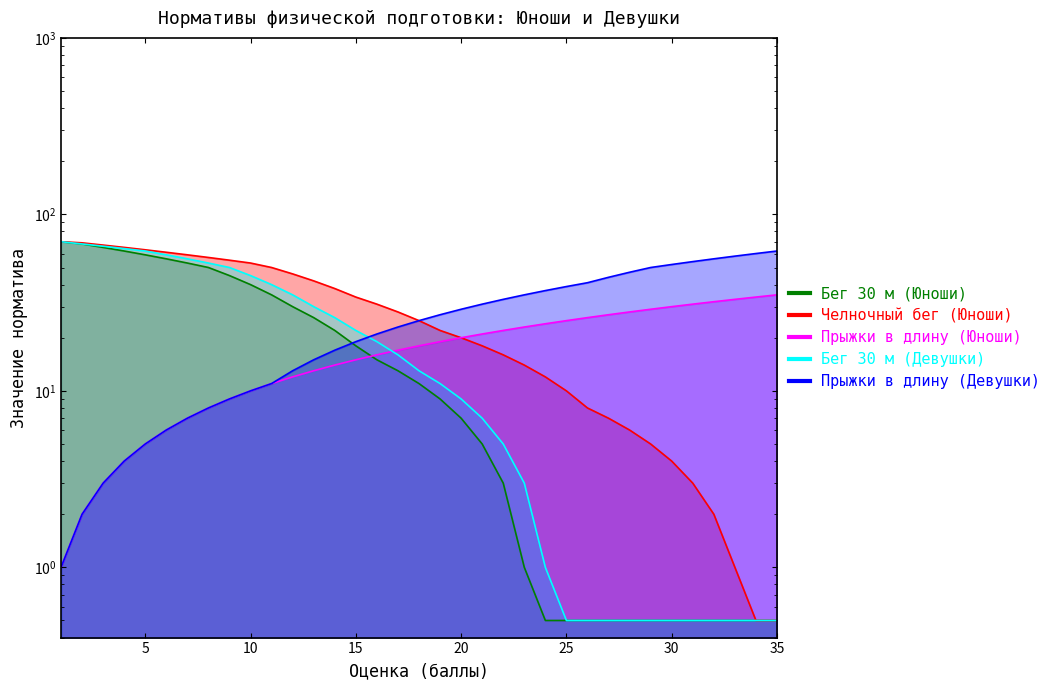

Reading right to left, transcribe all the data shown in this chart.

Бег 30 м (Юноши): 35=0.5	34=0.5	33=0.5	32=0.5	31=0.5	30=0.5	29=0.5	28=0.5	27=0.5	26=0.5	25=0.5	24=0.5	23=1.0	22=3.0	21=5.0	20=7.0	19=9.0	18=11.0	17=13.0	16=15.0	15=18.0	14=22.0	13=26.0	12=30.0	11=35.0	10=40.0	9=45.0	8=50.0	7=53.0	6=56.0	5=59.0	4=62.0	3=65.0	2=68.0	1=70.0
Челночный бег (Юноши): 35=0.5	34=0.5	33=1.0	32=2.0	31=3.0	30=4.0	29=5.0	28=6.0	27=7.0	26=8.0	25=10.0	24=12.0	23=14.0	22=16.0	21=18.0	20=20.0	19=22.0	18=25.0	17=28.0	16=31.0	15=34.0	14=38.0	13=42.0	12=46.0	11=50.0	10=53.0	9=55.0	8=57.0	7=59.0	6=61.0	5=63.0	4=65.0	3=67.0	2=69.0	1=70.0
Прыжки в длину (Юноши): 35=35.0	34=34.0	33=33.0	32=32.0	31=31.0	30=30.0	29=29.0	28=28.0	27=27.0	26=26.0	25=25.0	24=24.0	23=23.0	22=22.0	21=21.0	20=20.0	19=19.0	18=18.0	17=17.0	16=16.0	15=15.0	14=14.0	13=13.0	12=12.0	11=11.0	10=10.0	9=9.0	8=8.0	7=7.0	6=6.0	5=5.0	4=4.0	3=3.0	2=2.0	1=1.0
Бег 30 м (Девушки): 35=0.5	34=0.5	33=0.5	32=0.5	31=0.5	30=0.5	29=0.5	28=0.5	27=0.5	26=0.5	25=0.5	24=1.0	23=3.0	22=5.0	21=7.0	20=9.0	19=11.0	18=13.0	17=16.0	16=19.0	15=22.0	14=26.0	13=30.0	12=35.0	11=40.0	10=45.0	9=50.0	8=53.0	7=56.0	6=59.0	5=62.0	4=64.0	3=66.0	2=68.0	1=70.0
Прыжки в длину (Девушки): 35=62.0	34=60.0	33=58.0	32=56.0	31=54.0	30=52.0	29=50.0	28=47.0	27=44.0	26=41.0	25=39.0	24=37.0	23=35.0	22=33.0	21=31.0	20=29.0	19=27.0	18=25.0	17=23.0	16=21.0	15=19.0	14=17.0	13=15.0	12=13.0	11=11.0	10=10.0	9=9.0	8=8.0	7=7.0	6=6.0	5=5.0	4=4.0	3=3.0	2=2.0	1=1.0